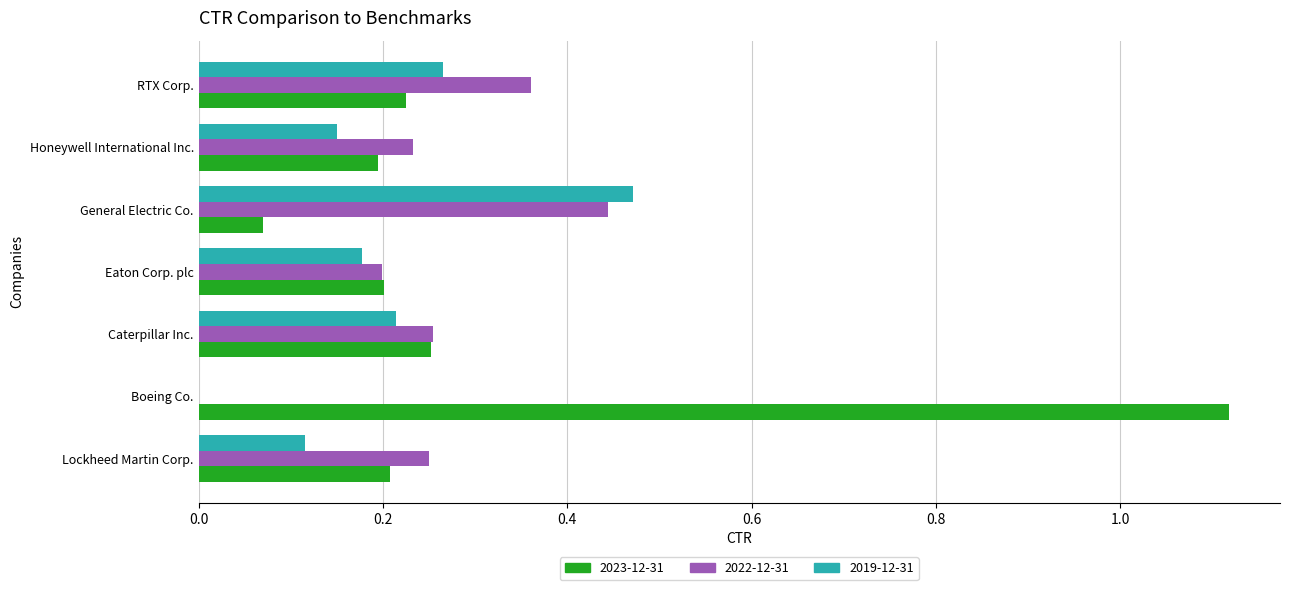

At which label is 2023-12-31 closest to 0?

General Electric Co.